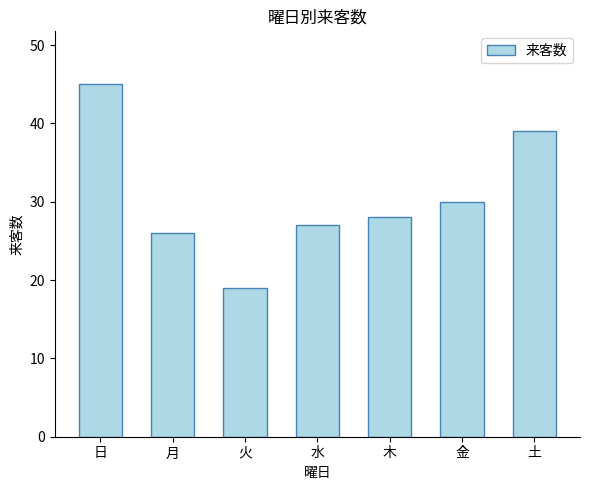

How many series are shown in this chart?

1